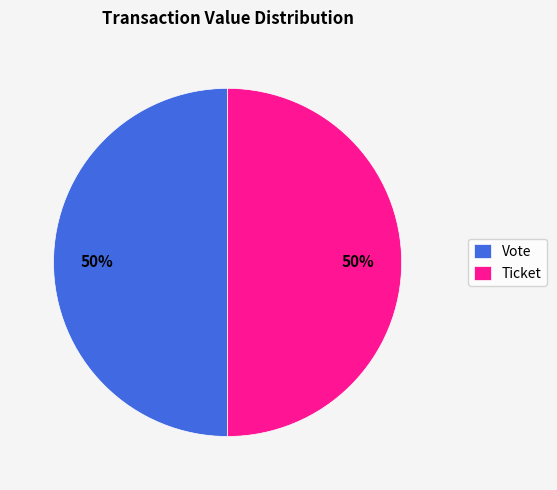

What is the ratio of the value at Vote to the value at Ticket?

1.0